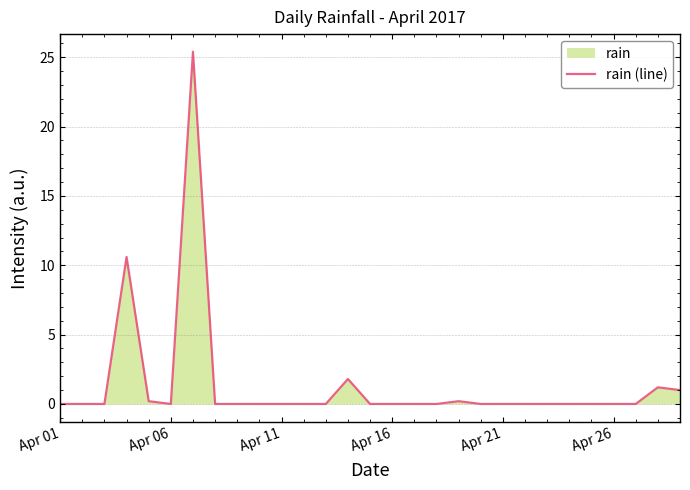

What is the maximum value shown in the chart?

25.4